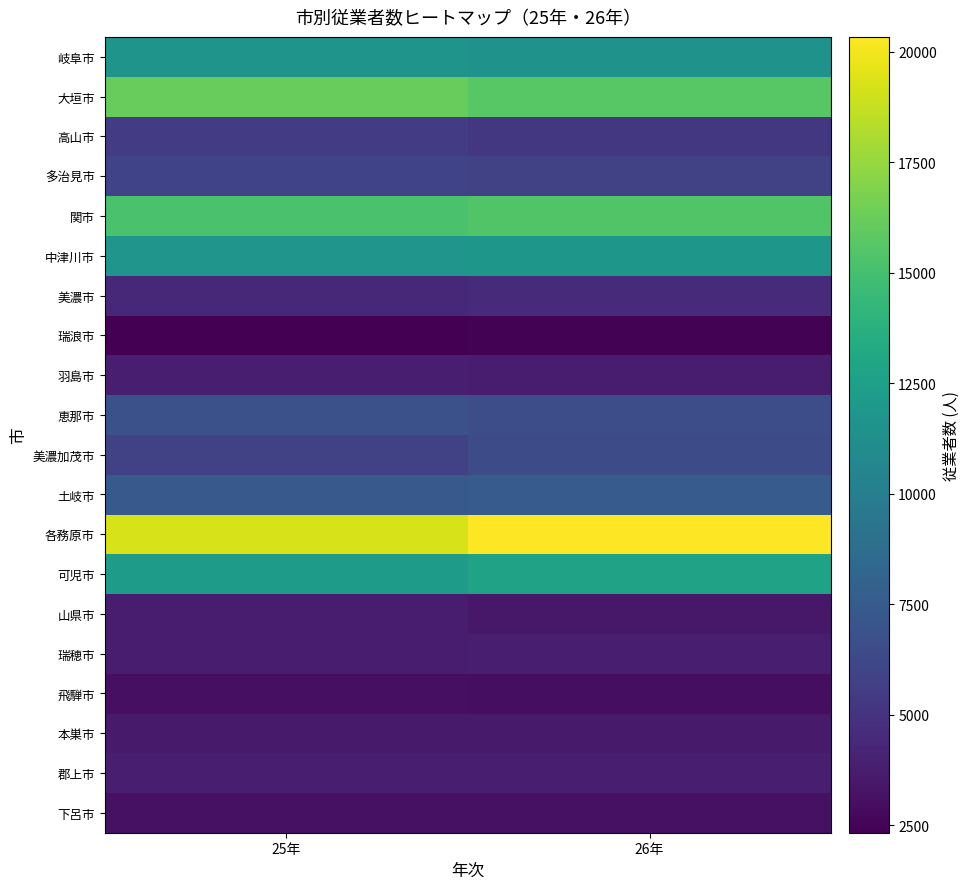

What is the minimum value shown in the chart?

2326